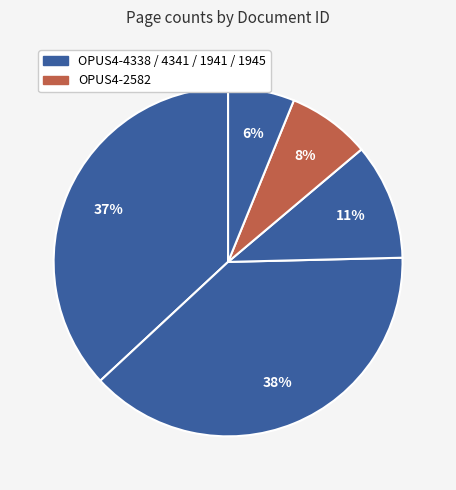

To the nearest percent, what is the average slice percentage?

20%